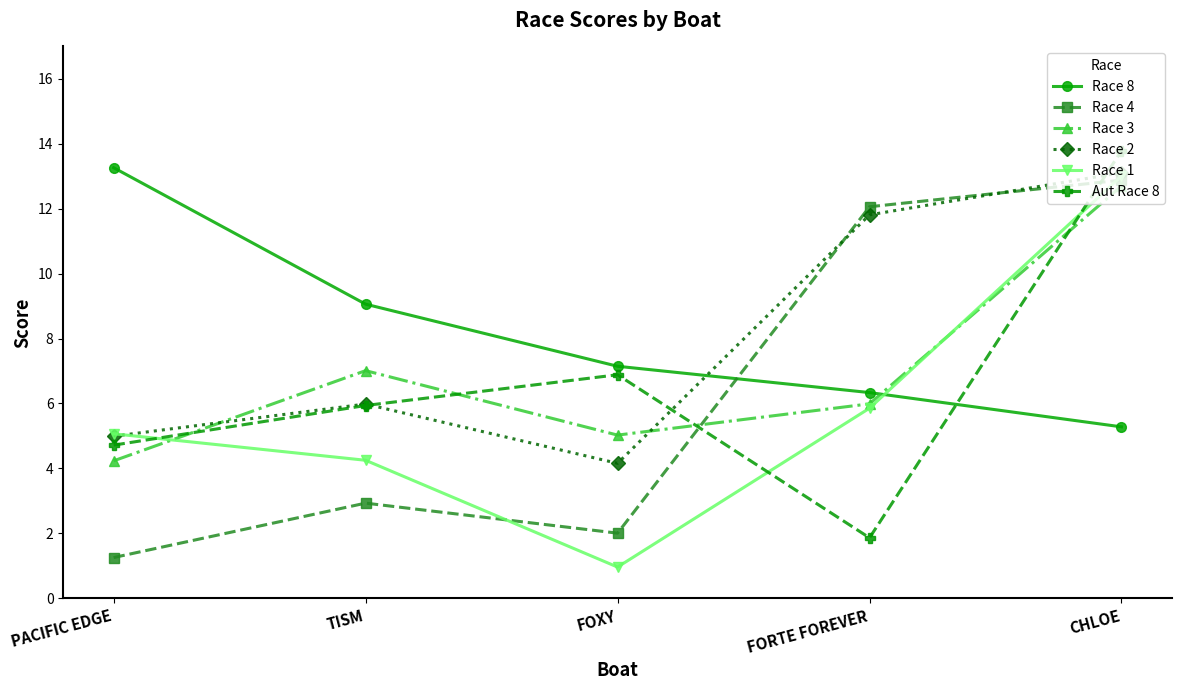

What is the value of the Aut Race 8 point at the 2nd from the left?

5.9